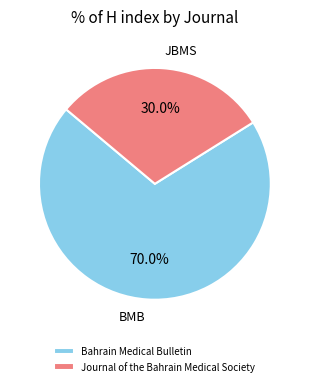

Which category has the biggest portion of the pie?

Bahrain Medical Bulletin